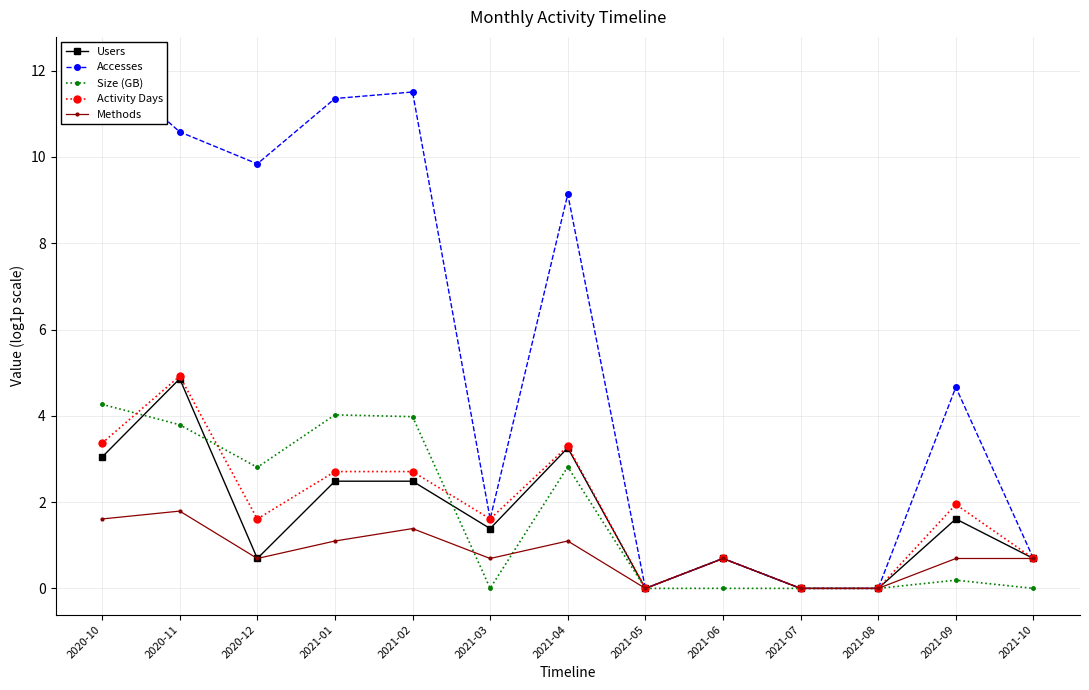

Is the value of Size (GB) at 2021-10 greater than the value of Accesses at 2021-01?

No